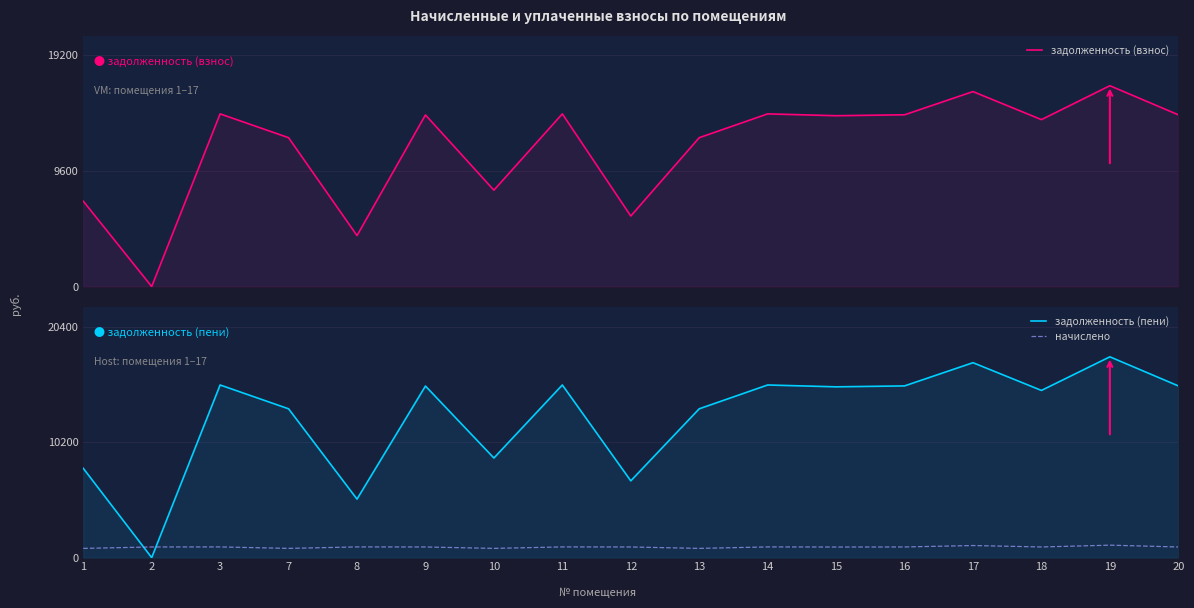

True or false: задолженность (пени) and задолженность (взнос) cross at least once.

False